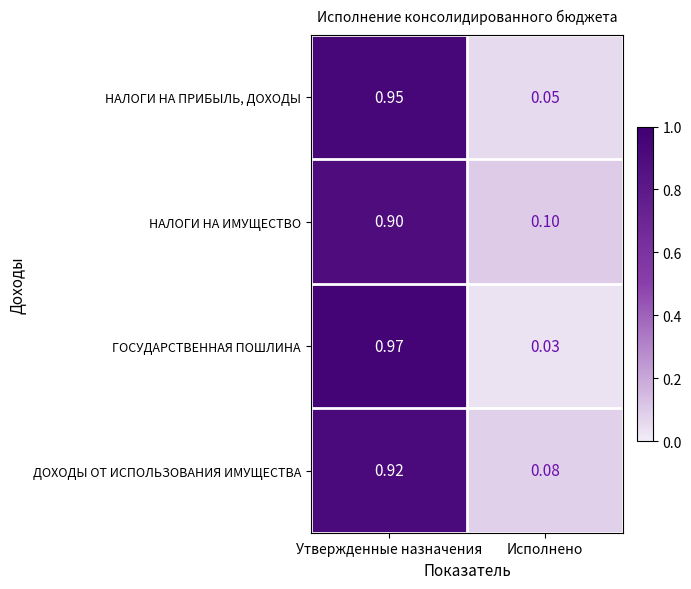

Where is НАЛОГИ НА ИМУЩЕСТВО nearest to the value 0?

Исполнено